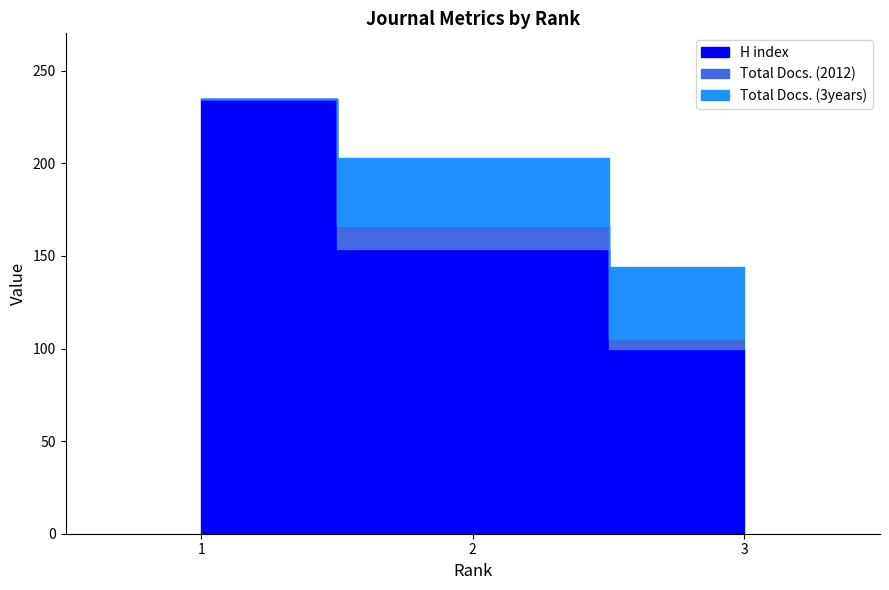

Reading right to left, extract all data points from this chart.

H index: 3=100	2=154	1=235
Total Docs. (2012): 3=5	2=12	1=0
Total Docs. (3years): 3=39	2=37	1=0